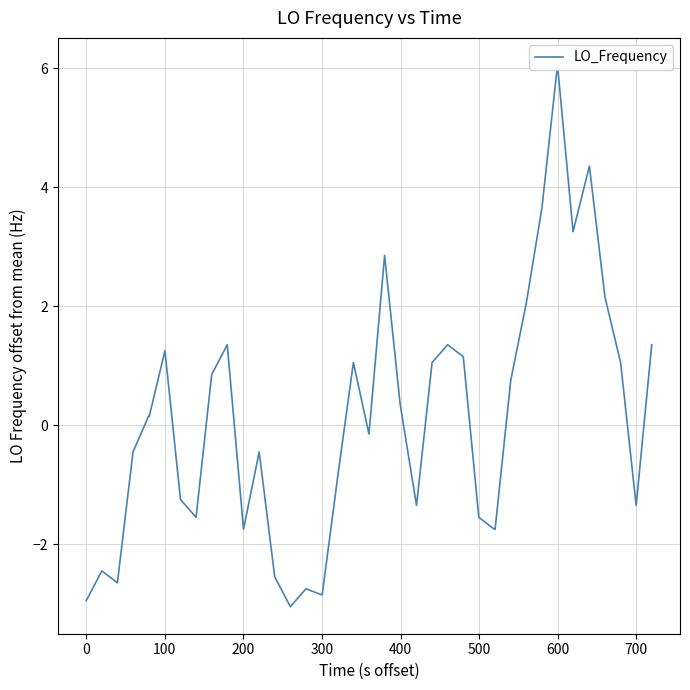

How many values are below 0?

20